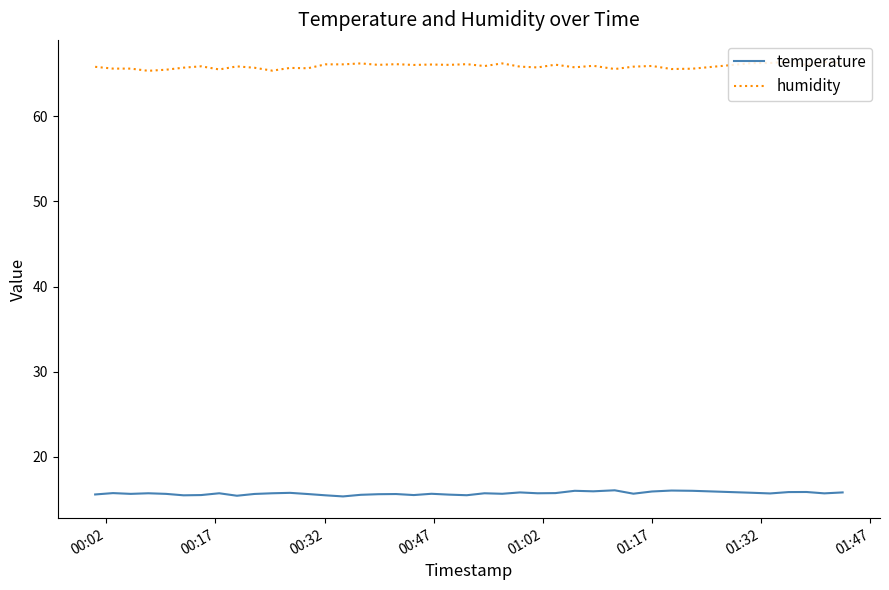

How many lines are shown in the chart?

2